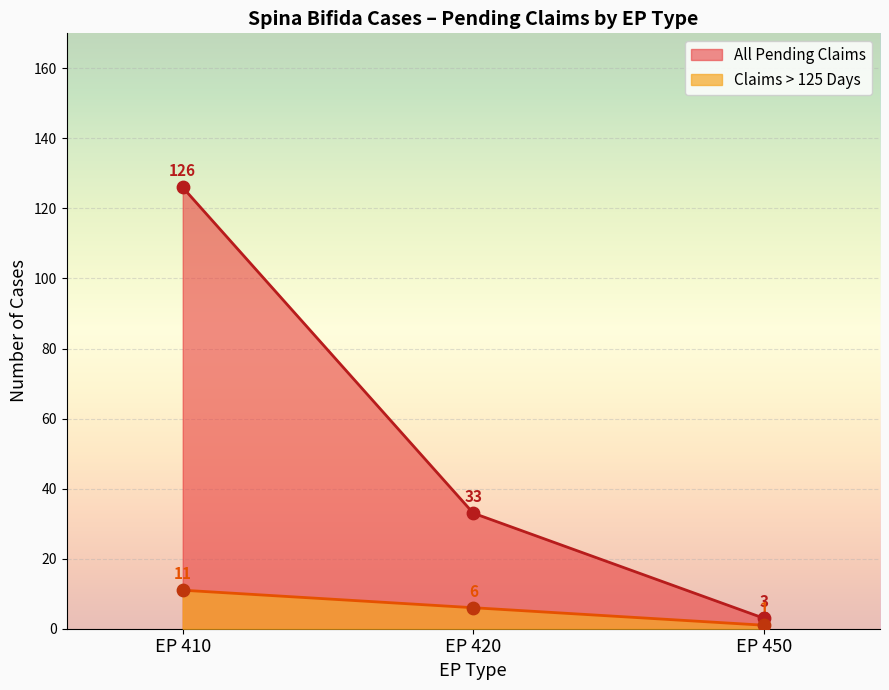

Which series reaches the maximum Y coordinate?

EP 410 (All Pending)